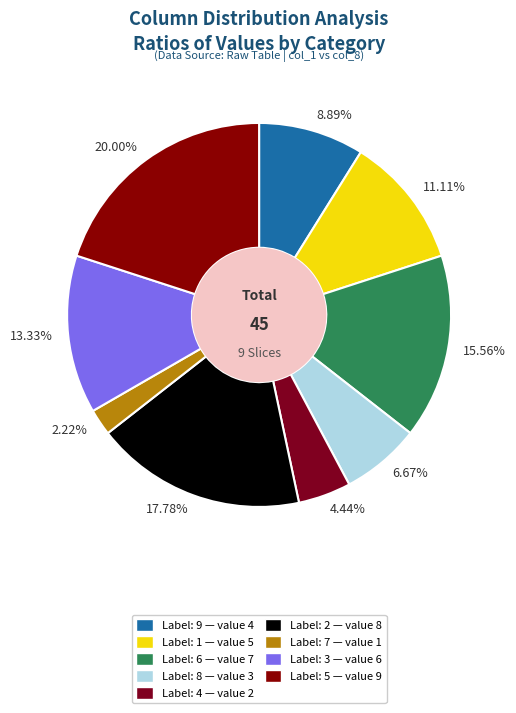

How many segments does this pie chart have?

9